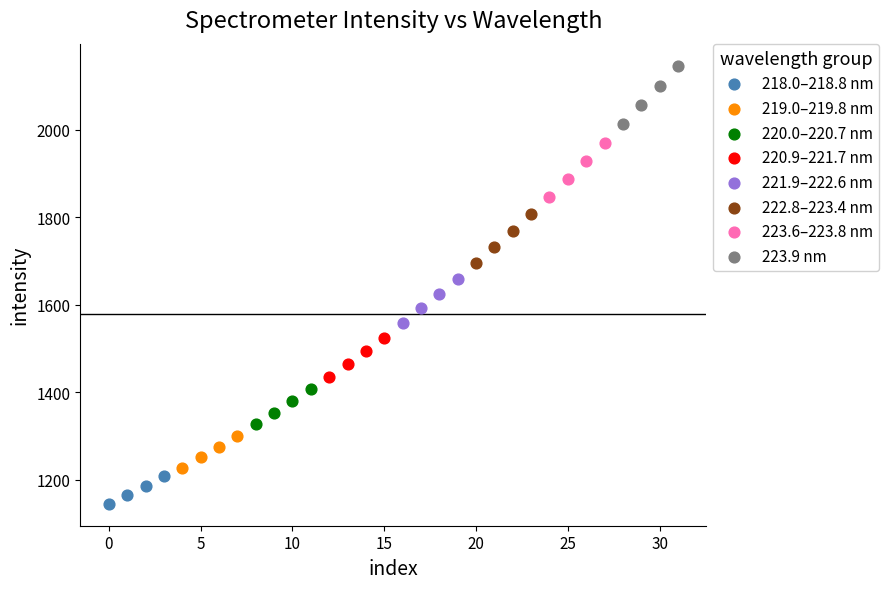

Which series has the widest spread of Y values?

223.9 nm